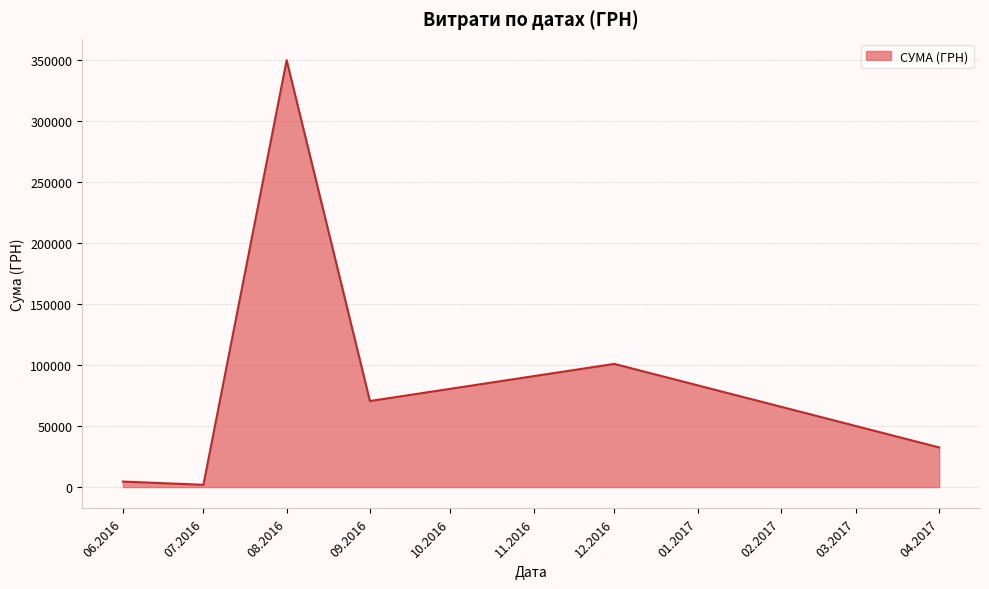

Where is the first local maximum?

08.2016